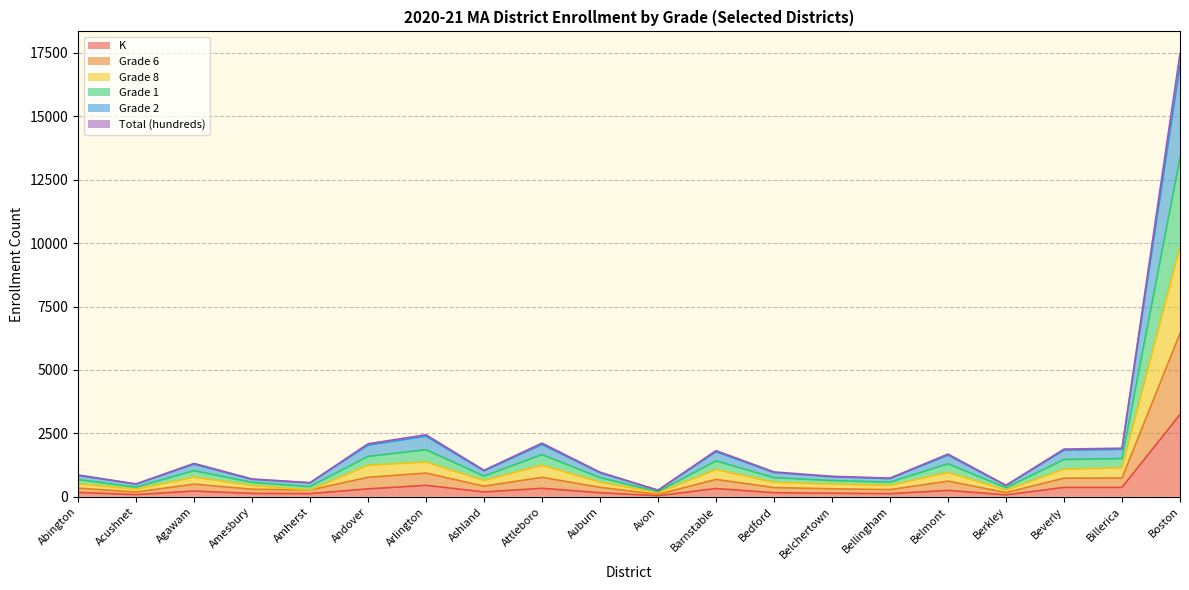

What is the highest value of the K series?

3244